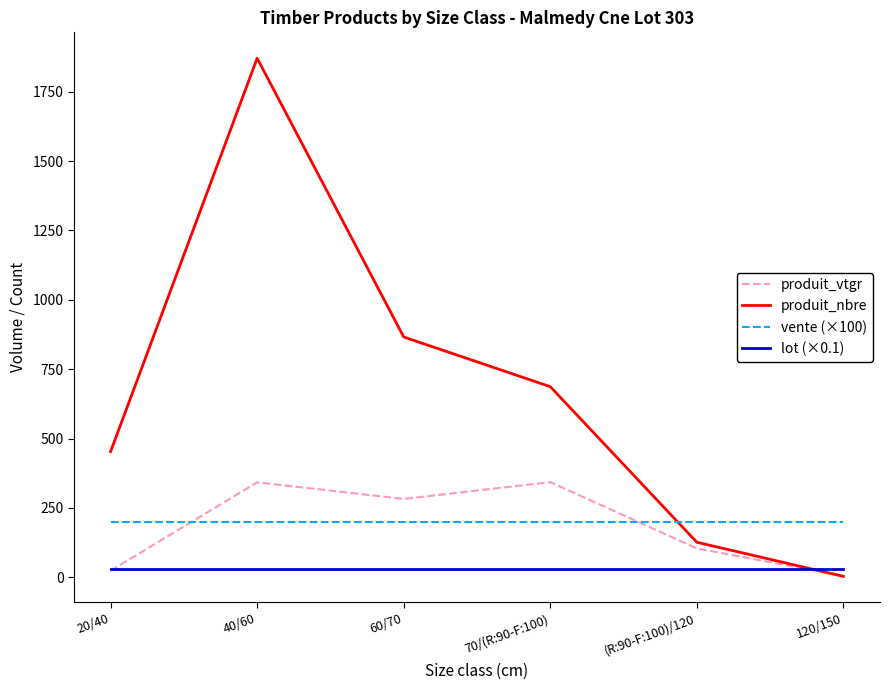

Which category has the lowest value in the produit_nbre series?

120/150